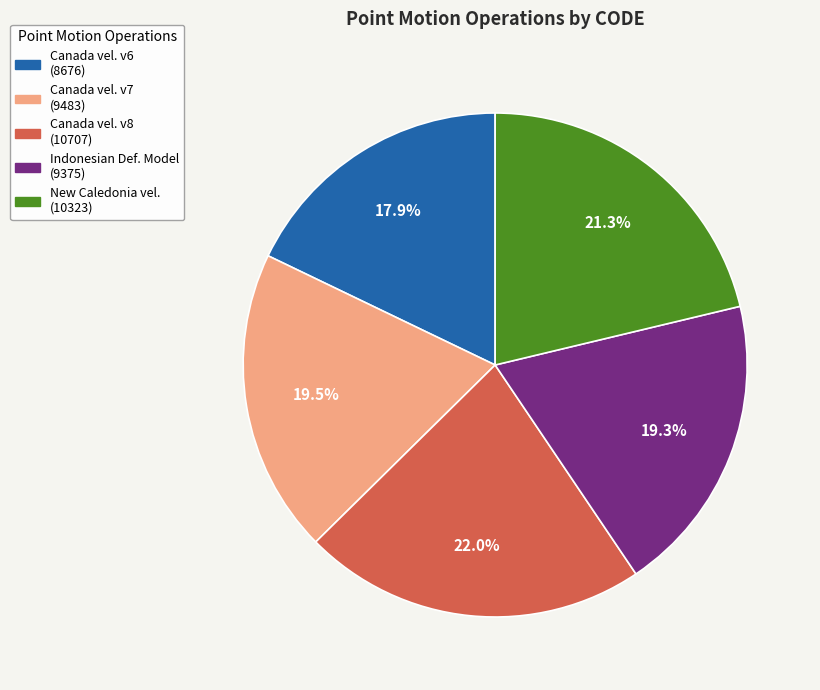

Is there a majority slice in this chart?

No